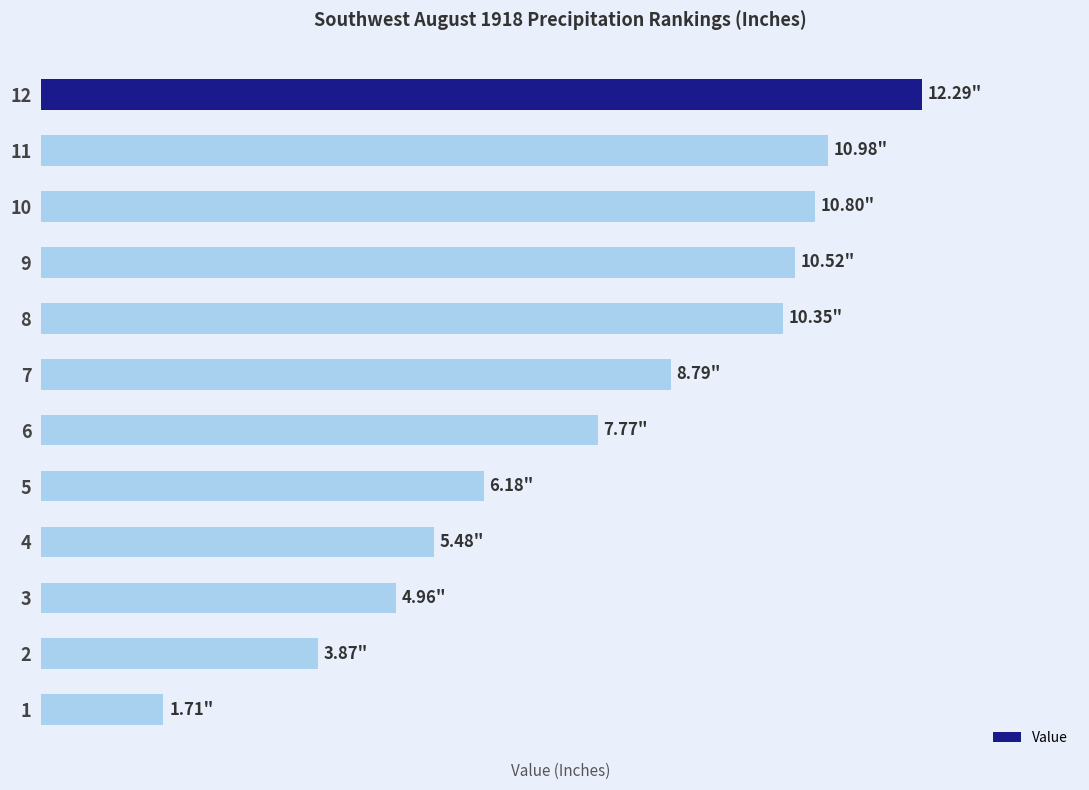

What is the difference between the maximum and minimum values?

10.6